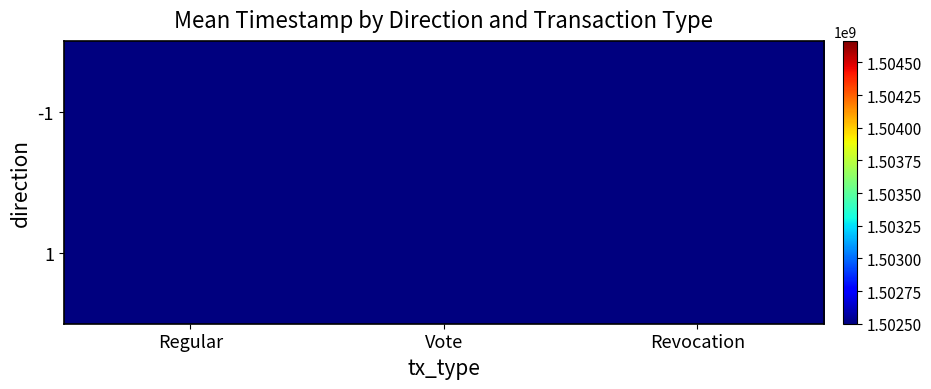

Which series has the largest total across all categories?

1